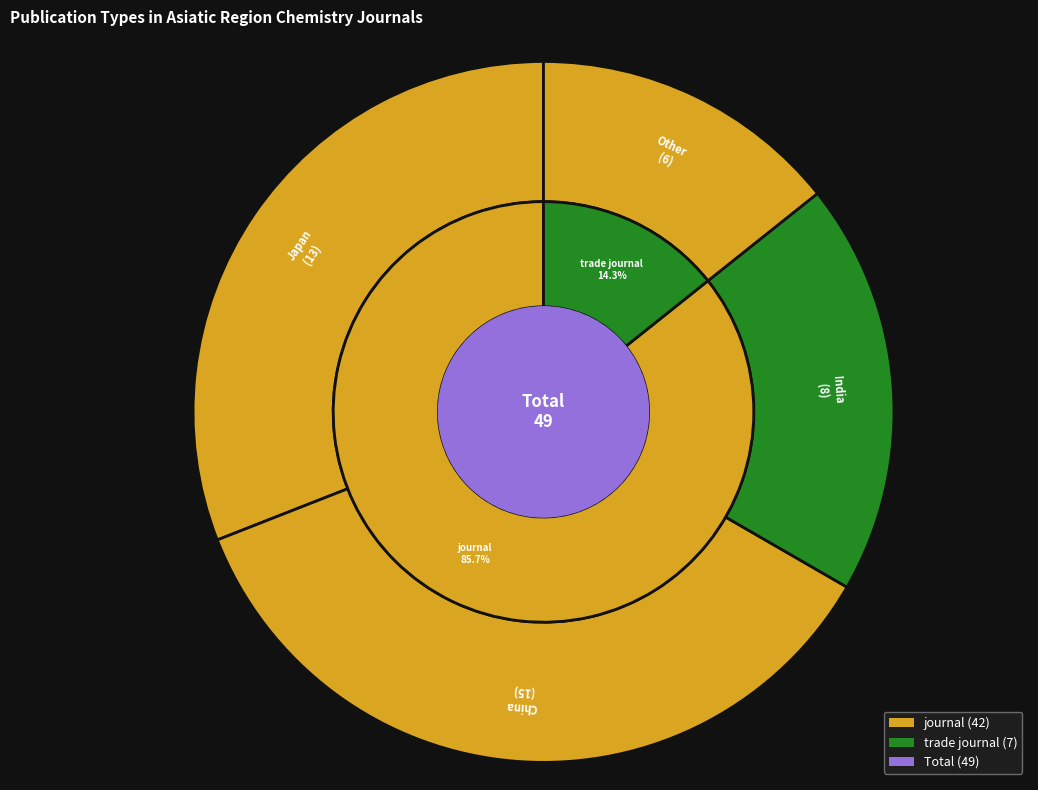

Count the number of slices in the pie.

2